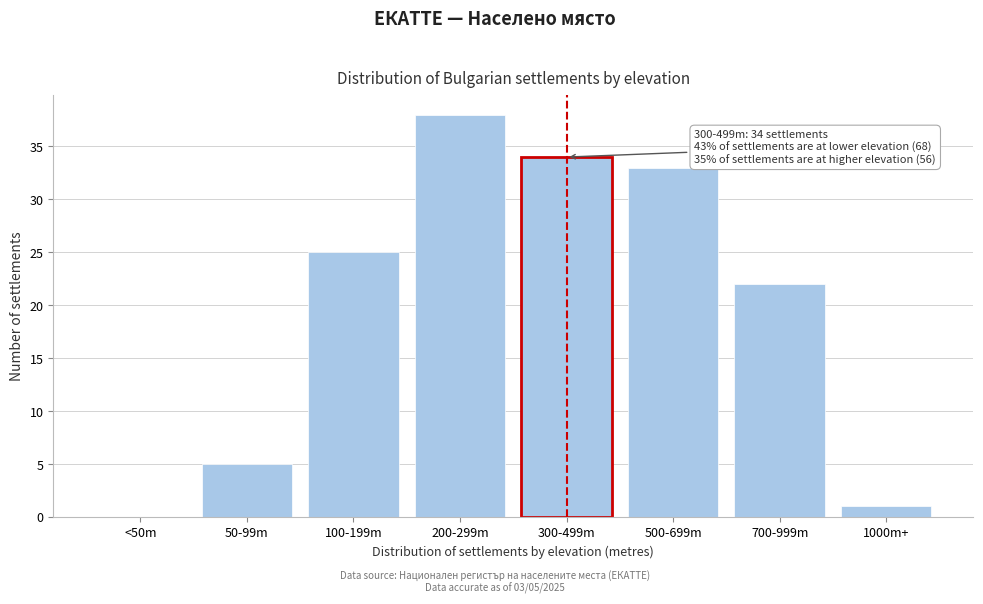

Reading right to left, what are all the values shown in this chart?

1000m+=1	700-999m=22	500-699m=33	300-499m=34	200-299m=38	100-199m=25	50-99m=5	<50m=0